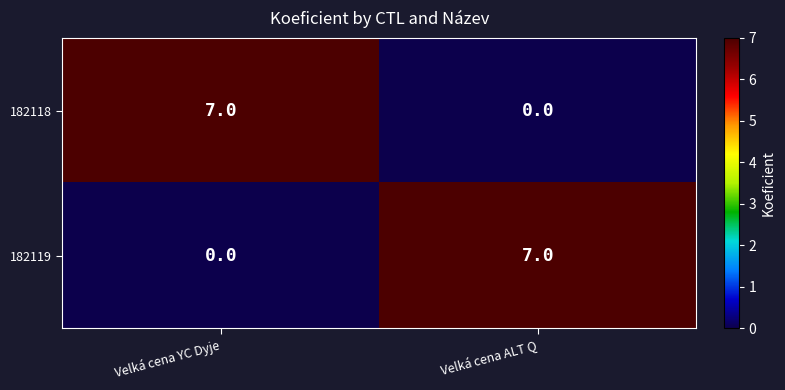

Reading right to left, what are all the values shown in this chart?

182118: 0	7
182119: 7	0